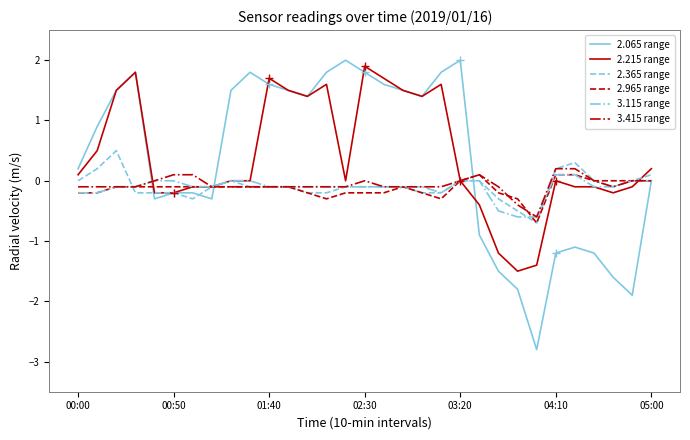

Which series has the largest range (max minus min)?

2.065 range